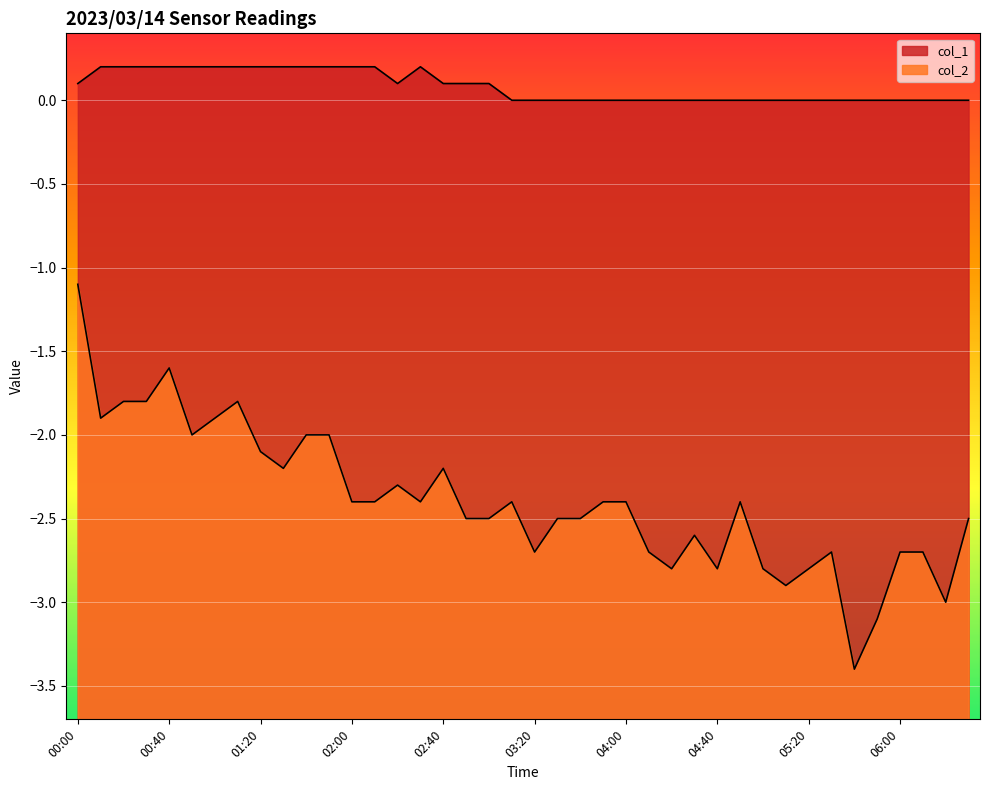

The value of col_2 at 00:30 is -1.8. True or false?

True